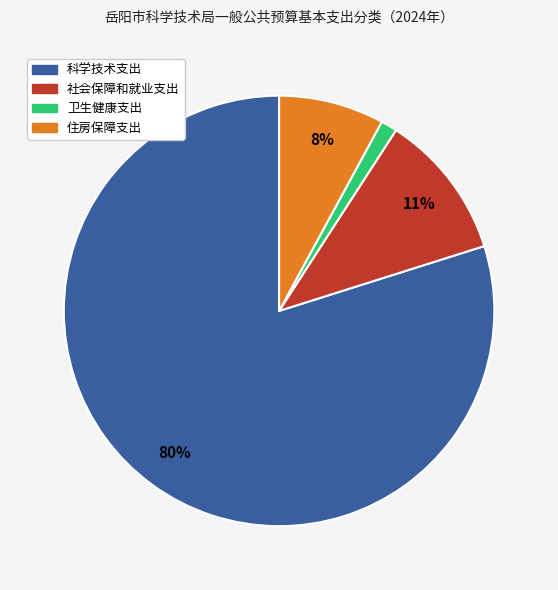

Between 卫生健康支出 and 科学技术支出, which is larger?

科学技术支出